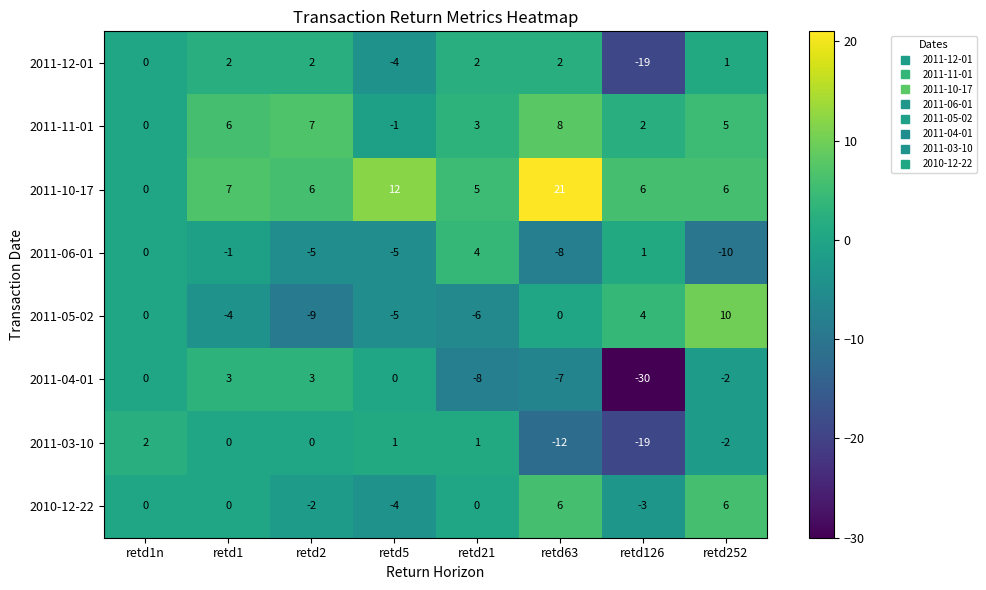

What is the difference between the 2011-03-10 values at retd1n and retd63?

14